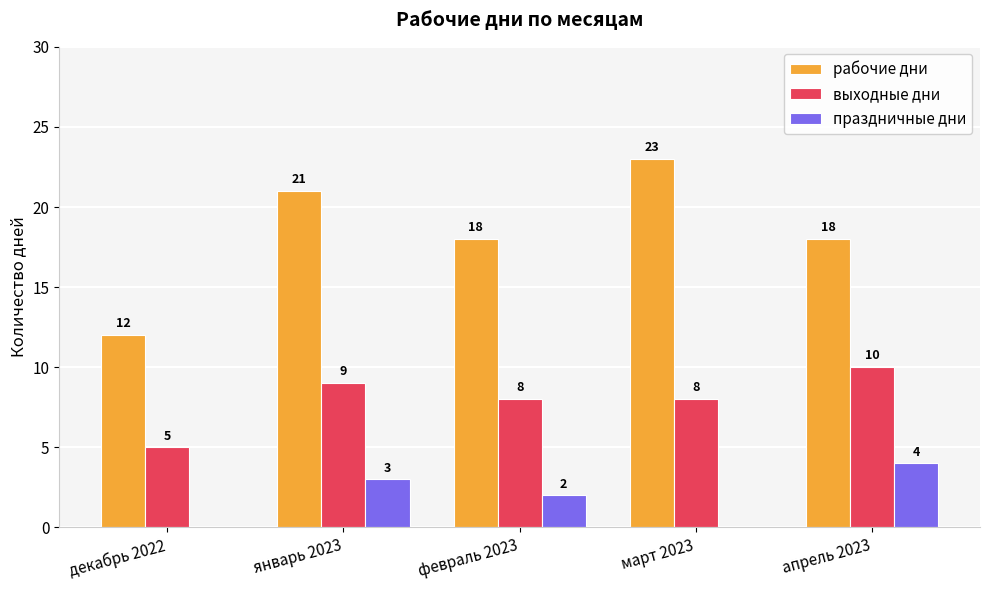

Reading left to right, list all the values displayed in this chart.

рабочие дни: 12	21	18	23	18
выходные дни: 5	9	8	8	10
праздничные дни: 0	3	2	0	4